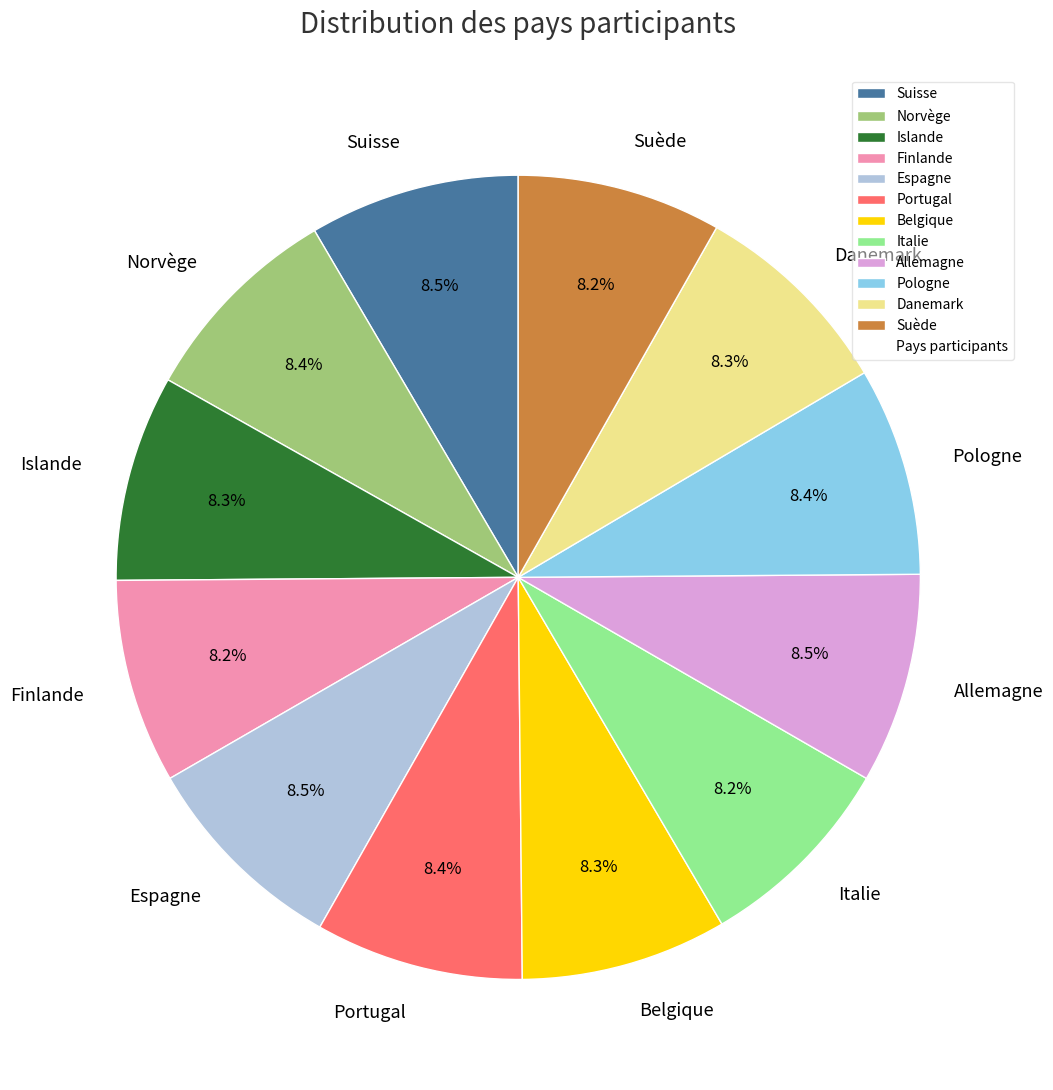

What percentage is the Pologne slice, to the nearest percent?

8%